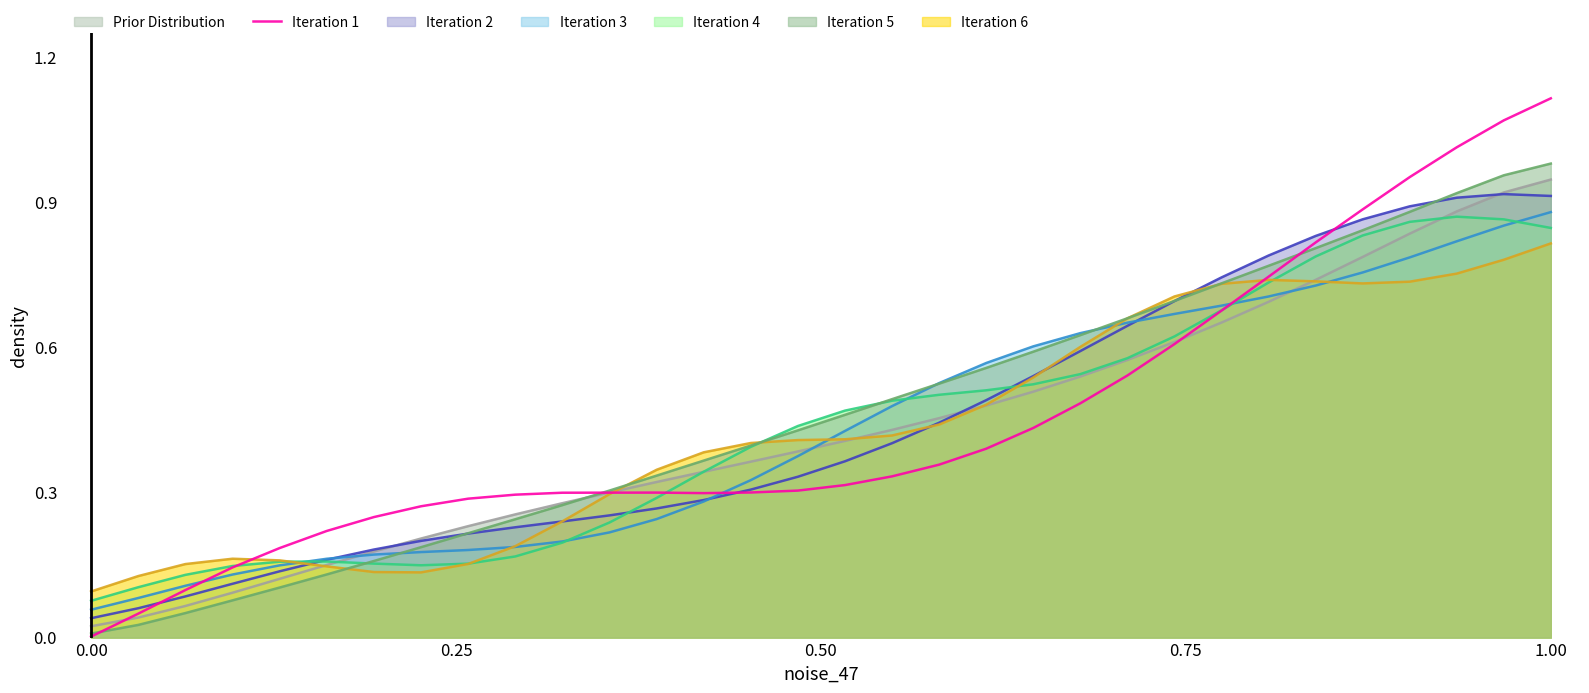

Which series has the widest spread of values?

Iteration 1